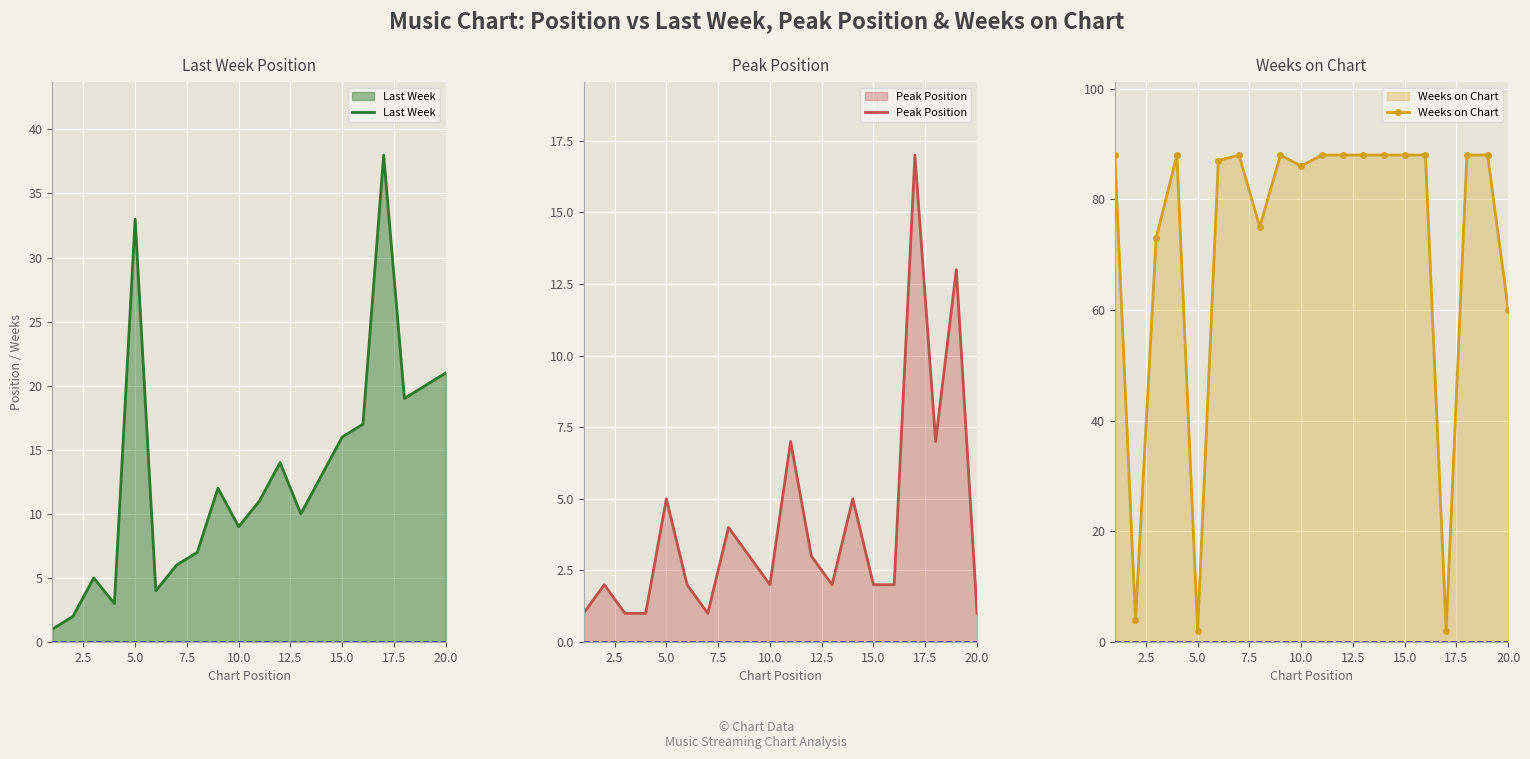

Which series ends up on top after the final intersection of Weeks on Chart and Last Week?

Weeks on Chart